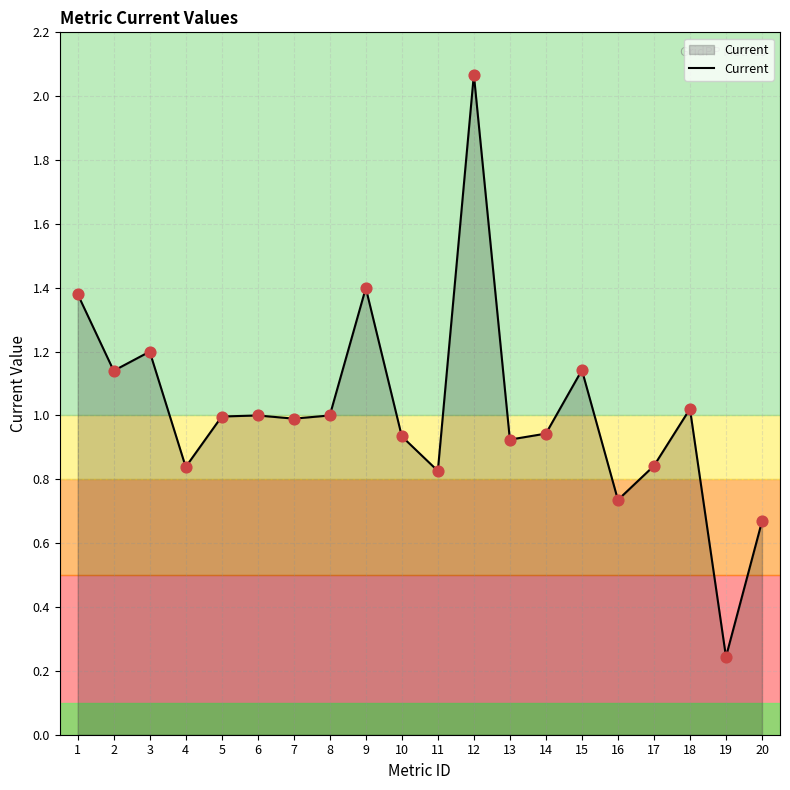

What is the change in value from 5 to 10?

-0.1